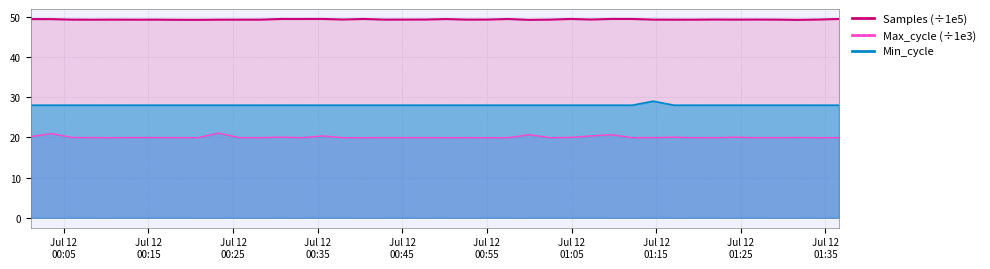

Does the chart display data point markers on the line(s)?

No